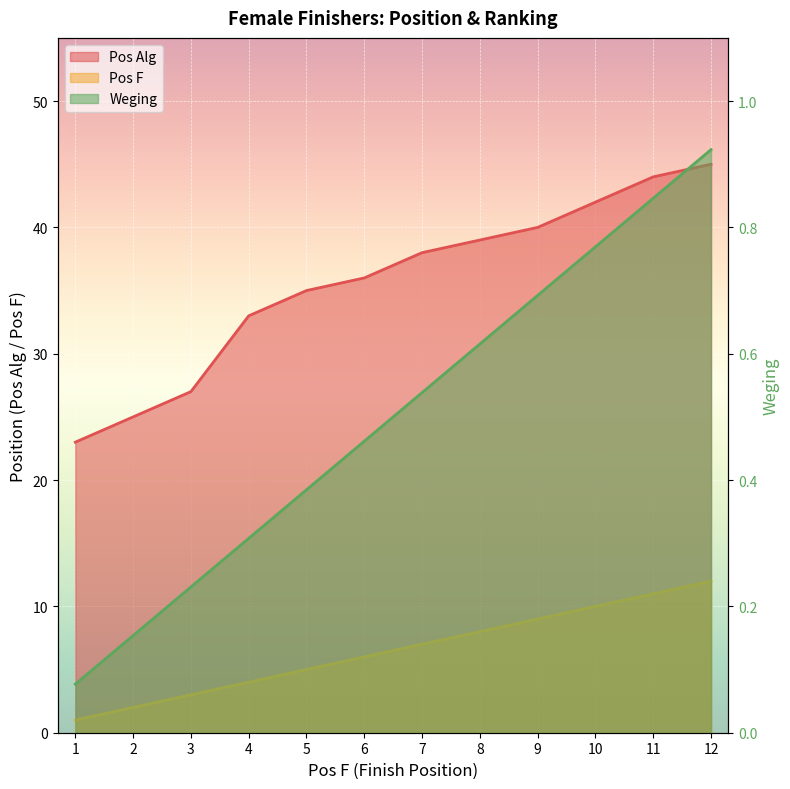

True or false: Pos F and Weging intersect in this chart.

False